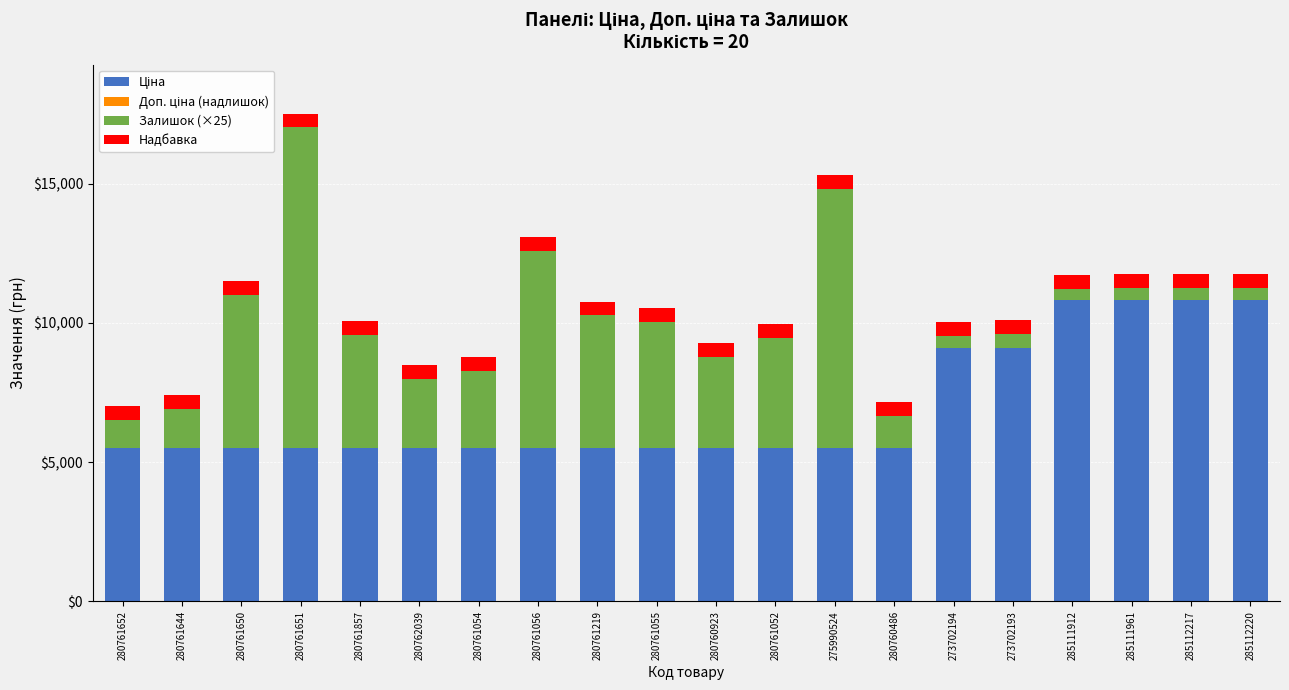

At which category is the sum across all series the highest?

280761651